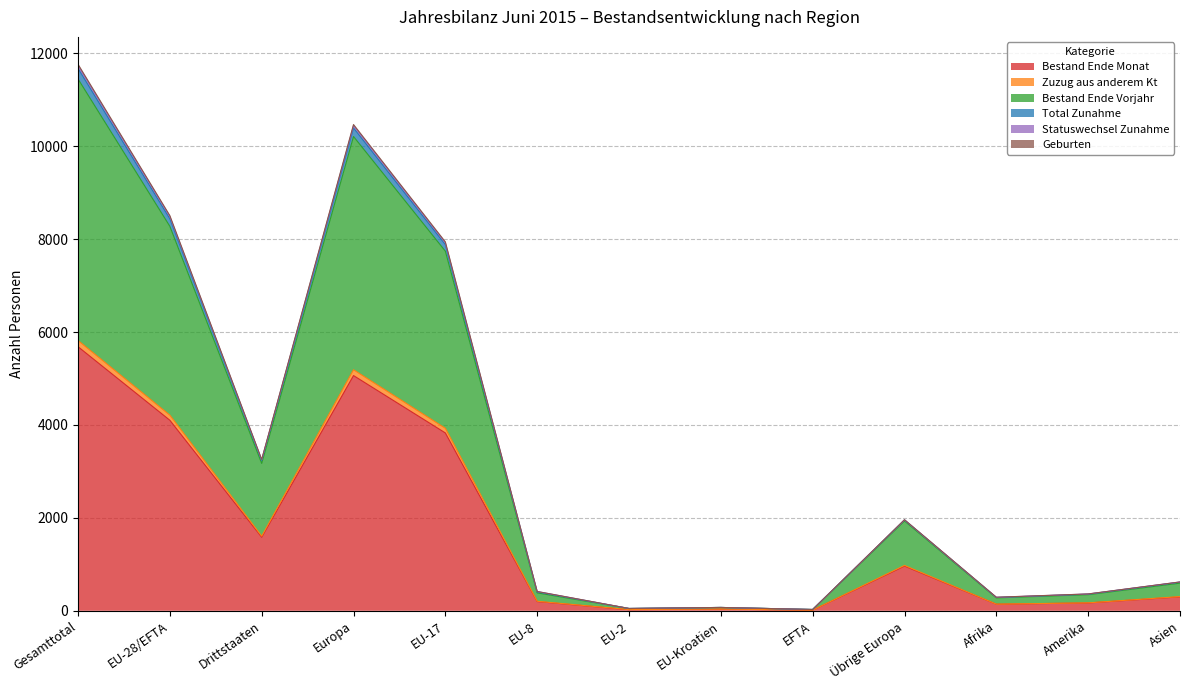

Reading right to left, what are all the values shown in this chart?

Bestand Ende Monat: Asien=300	Amerika=169	Afrika=142	Übrige Europa=962	EFTA=14	EU-Kroatien=36	EU-2=24	EU-8=199	EU-17=3828	Europa=5063	Drittstaaten=1583	EU-28/EFTA=4101	Gesamttotal=5684
Zuzug aus anderem Kt: Asien=306	Amerika=171	Afrika=143	Übrige Europa=977	EFTA=14	EU-Kroatien=37	EU-2=26	EU-8=205	EU-17=3929	Europa=5188	Drittstaaten=1607	EU-28/EFTA=4211	Gesamttotal=5818
Bestand Ende Vorjahr: Asien=595	Amerika=347	Afrika=278	Übrige Europa=1933	EFTA=28	EU-Kroatien=72	EU-2=49	EU-8=386	EU-17=7740	Europa=10208	Drittstaaten=3172	EU-28/EFTA=8275	Gesamttotal=11447
Total Zunahme: Asien=621	Amerika=363	Afrika=292	Übrige Europa=1960	EFTA=28	EU-Kroatien=72	EU-2=50	EU-8=416	EU-17=7940	Europa=10466	Drittstaaten=3258	EU-28/EFTA=8506	Gesamttotal=11764
Statuswechsel Zunahme: Asien=621	Amerika=362	Afrika=290	Übrige Europa=1957	EFTA=28	EU-Kroatien=72	EU-2=50	EU-8=415	EU-17=7920	Europa=10442	Drittstaaten=3251	EU-28/EFTA=8485	Gesamttotal=11736
Geburten: Asien=616	Amerika=358	Afrika=287	Übrige Europa=1955	EFTA=28	EU-Kroatien=72	EU-2=50	EU-8=406	EU-17=7881	Europa=10392	Drittstaaten=3237	EU-28/EFTA=8437	Gesamttotal=11674